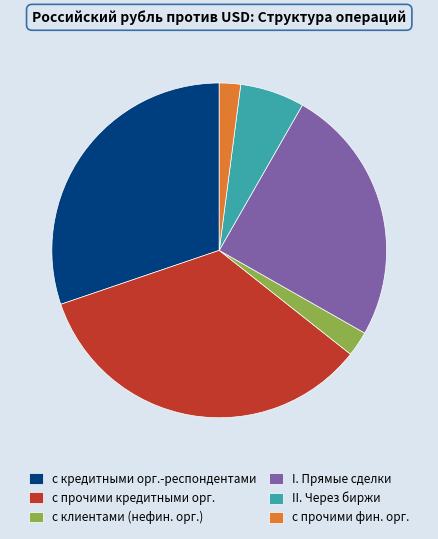

Which category has the biggest portion of the pie?

с прочими кредитными орг.